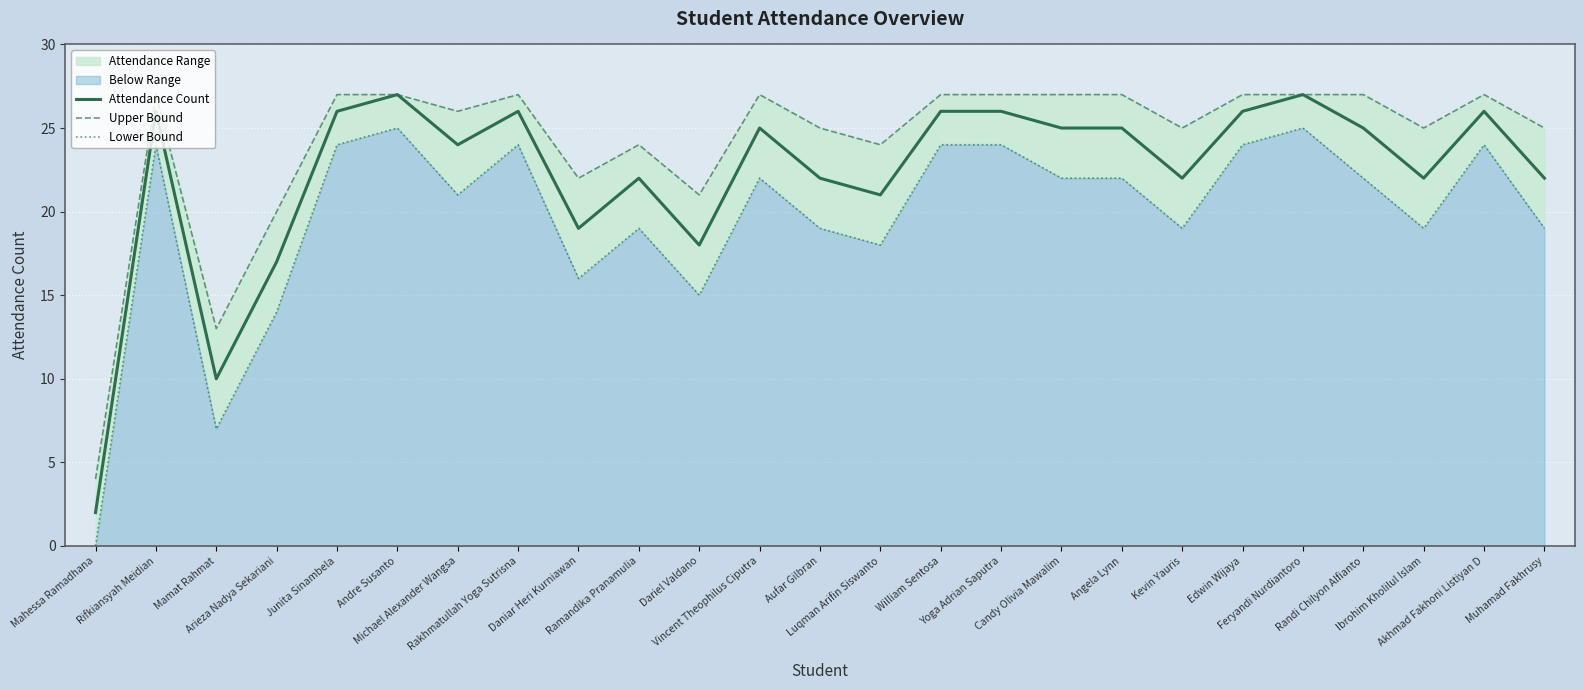

Reading left to right, what are all the values shown in this chart?

Attendance Count: Mahessa Ramadhana=2	Rifkiansyah Meidian=26	Mamat Rahmat=10	Arieza Nadya Sekariani=17	Junita Sinambela=26	Andre Susanto=27	Michael Alexander Wangsa=24	Rakhmatullah Yoga Sutrisna=26	Daniar Heri Kurniawan=19	Ramandika Pranamulia=22	Dariel Valdano=18	Vincent Theophilus Ciputra=25	Aufar Gilbran=22	Luqman Arifin Siswanto=21	William Sentosa=26	Yoga Adrian Saputra=26	Candy Olivia Mawalim=25	Angela Lynn=25	Kevin Yauris=22	Edwin Wijaya=26	Feryandi Nurdiantoro=27	Randi Chilyon Alfianto=25	Ibrohim Kholilul Islam=22	Akhmad Fakhoni Listiyan D=26	Muhamad Fakhrusy=22
Upper Bound: Mahessa Ramadhana=4	Rifkiansyah Meidian=27	Mamat Rahmat=13	Arieza Nadya Sekariani=20	Junita Sinambela=27	Andre Susanto=27	Michael Alexander Wangsa=26	Rakhmatullah Yoga Sutrisna=27	Daniar Heri Kurniawan=22	Ramandika Pranamulia=24	Dariel Valdano=21	Vincent Theophilus Ciputra=27	Aufar Gilbran=25	Luqman Arifin Siswanto=24	William Sentosa=27	Yoga Adrian Saputra=27	Candy Olivia Mawalim=27	Angela Lynn=27	Kevin Yauris=25	Edwin Wijaya=27	Feryandi Nurdiantoro=27	Randi Chilyon Alfianto=27	Ibrohim Kholilul Islam=25	Akhmad Fakhoni Listiyan D=27	Muhamad Fakhrusy=25
Lower Bound: Mahessa Ramadhana=0	Rifkiansyah Meidian=24	Mamat Rahmat=7	Arieza Nadya Sekariani=14	Junita Sinambela=24	Andre Susanto=25	Michael Alexander Wangsa=21	Rakhmatullah Yoga Sutrisna=24	Daniar Heri Kurniawan=16	Ramandika Pranamulia=19	Dariel Valdano=15	Vincent Theophilus Ciputra=22	Aufar Gilbran=19	Luqman Arifin Siswanto=18	William Sentosa=24	Yoga Adrian Saputra=24	Candy Olivia Mawalim=22	Angela Lynn=22	Kevin Yauris=19	Edwin Wijaya=24	Feryandi Nurdiantoro=25	Randi Chilyon Alfianto=22	Ibrohim Kholilul Islam=19	Akhmad Fakhoni Listiyan D=24	Muhamad Fakhrusy=19